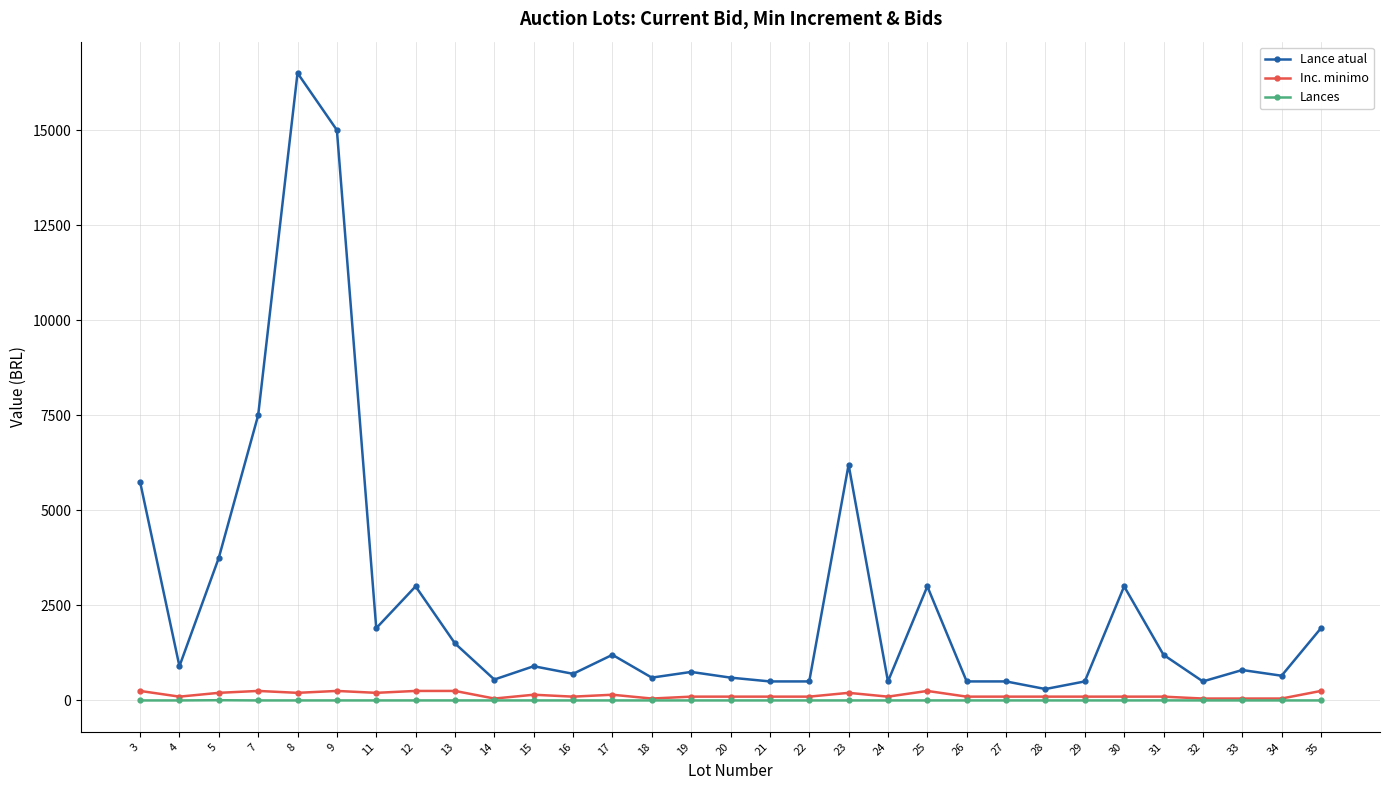

Is it true that Lance atual equals 4442 at 25?

False